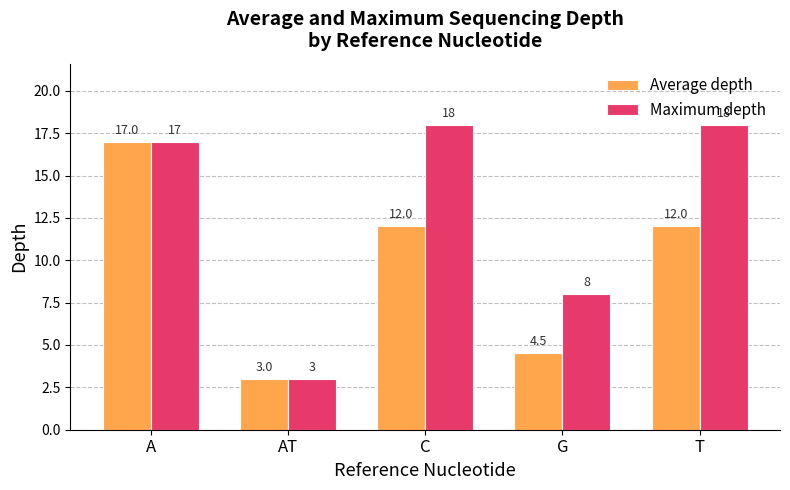

What is the minimum value shown in the chart?

3.0